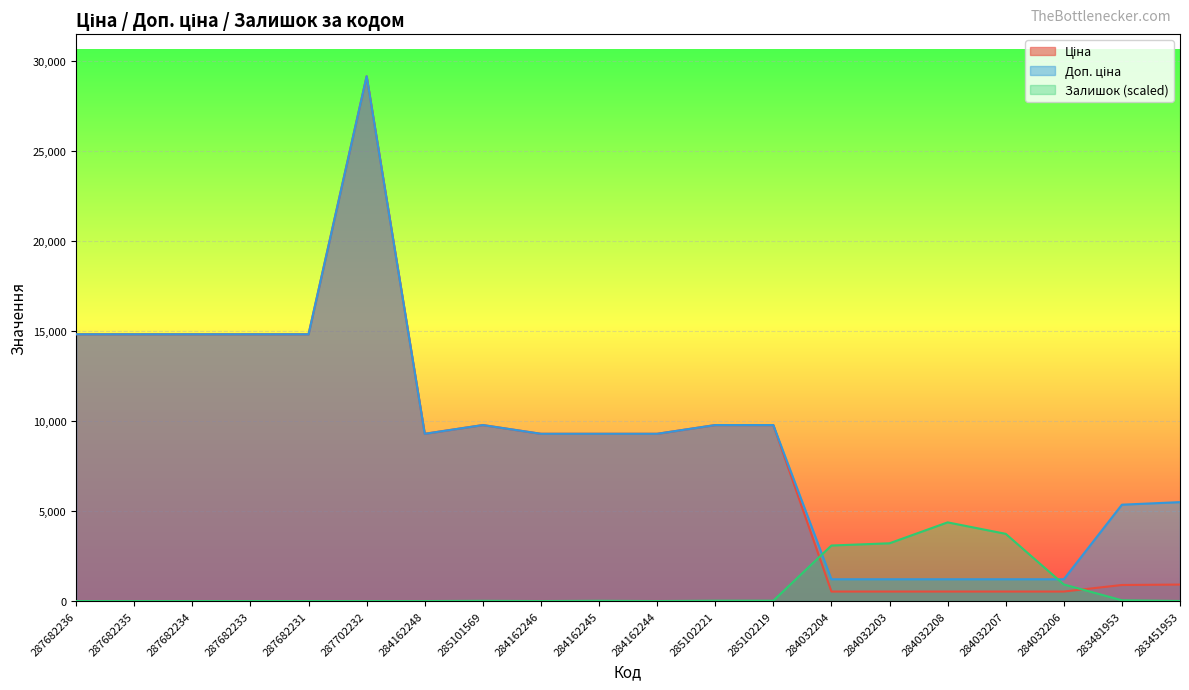

Reading left to right, extract all data points from this chart.

Ціна: 14817.6	14817.6	14817.6	14817.6	14817.6	29152.3	9290.5	9775.5	9290.5	9290.5	9290.5	9775.5	9775.5	528.2	528.2	528.2	528.2	528.2	892.2	915.8
Доп. ціна: 14817.6	14817.6	14817.6	14817.6	14817.6	29152.3	9290.5	9775.5	9290.5	9290.5	9290.5	9775.5	9775.5	1210.7	1210.7	1210.7	1210.7	1210.7	5353.1	5495.0
Залишок: 0.0	0.0	0.0	0.0	0.0	0.0	0.0	12.5	0.0	14.2	0.0	19.6	19.6	3084.8	3209.4	4371.1	3734.2	921.5	42.7	3.6